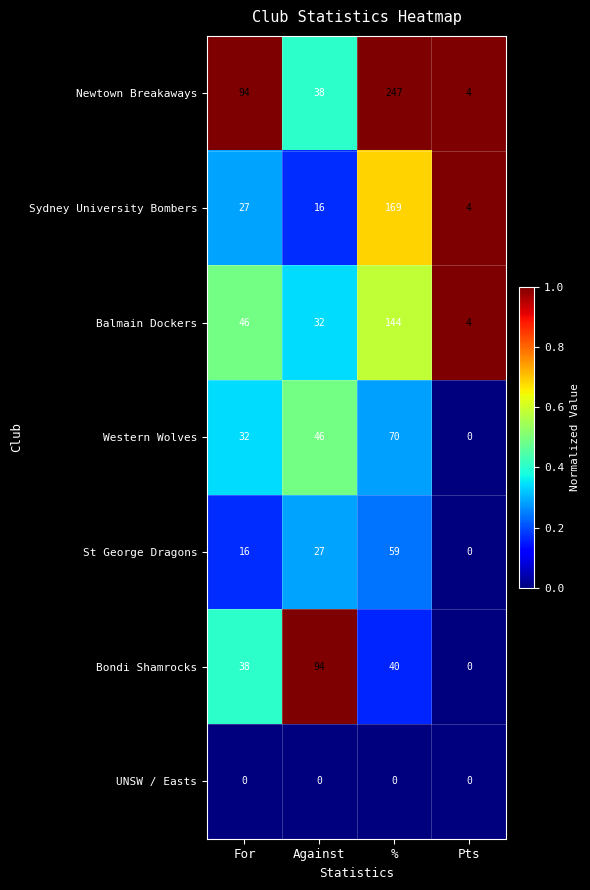

What is the sum of all Western Wolves values?

148